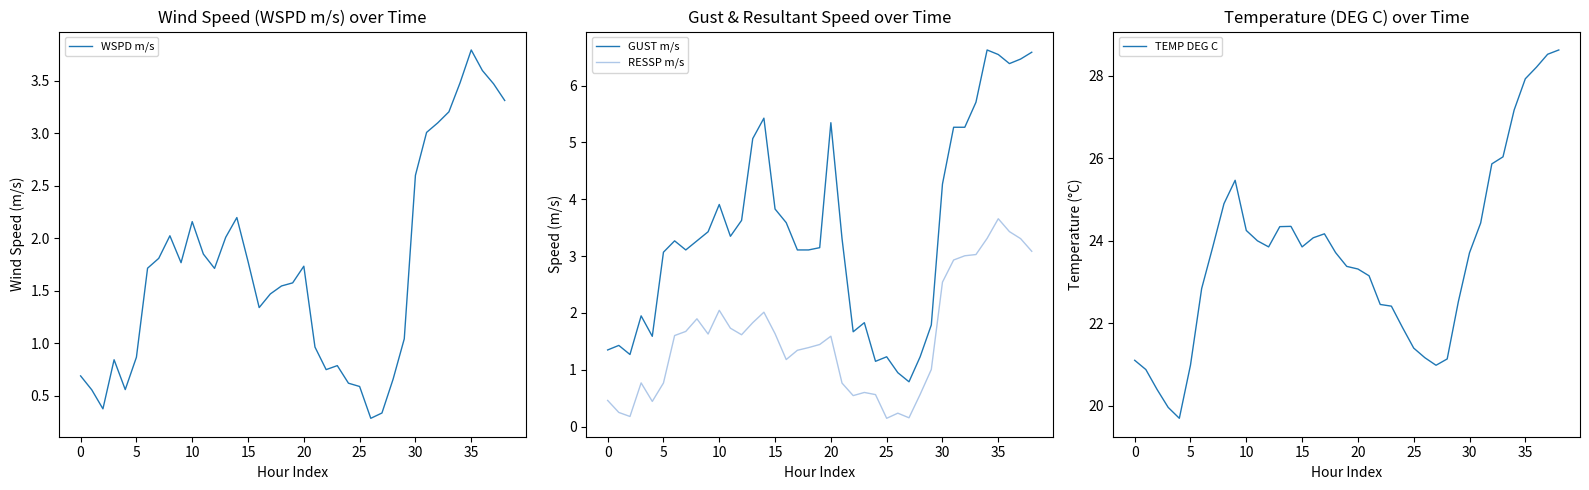

How many interior local valleys does the TEMP DEG C series have?

4